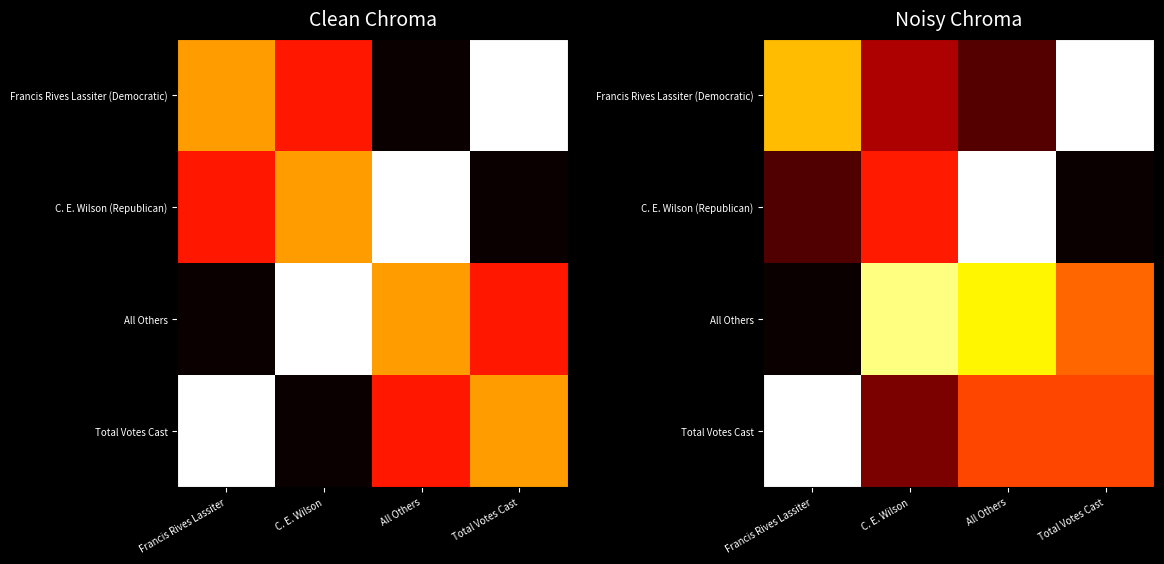

What is the difference between the maximum and second lowest values in the Francis Rives Lassiter (Democratic) series?

16119.4